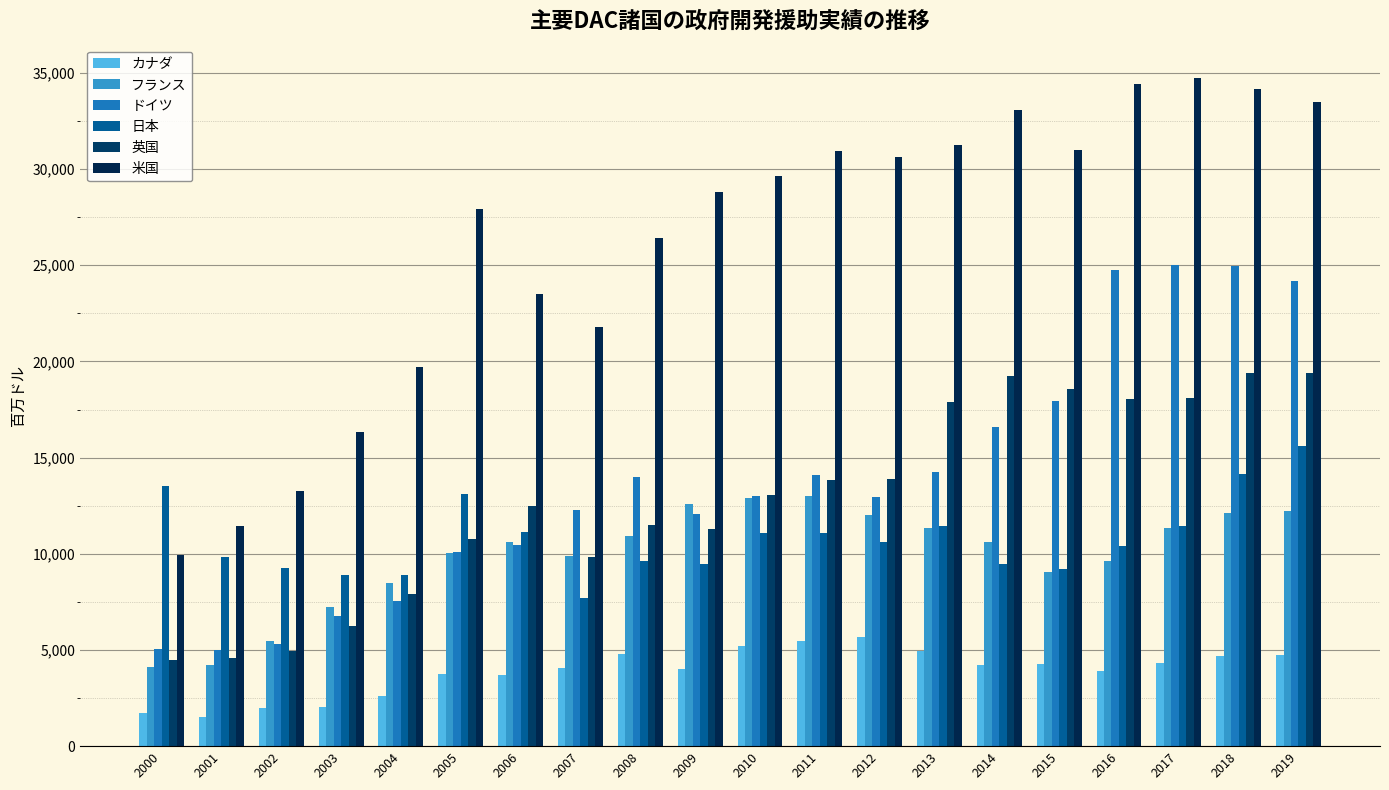

How many categories are shown in the chart?

20